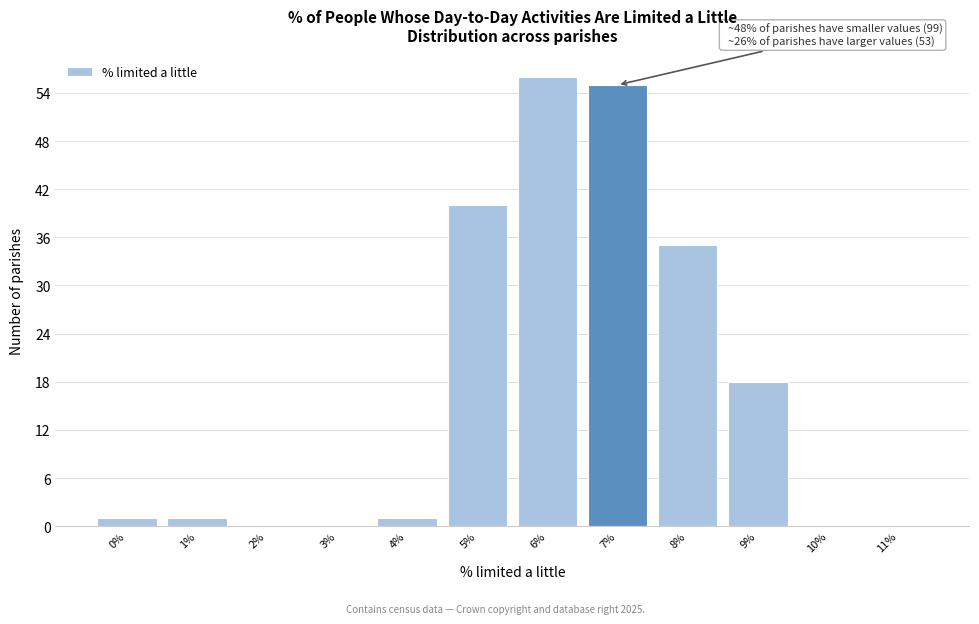

Reading left to right, list all the values displayed in this chart.

0%=1	1%=1	2%=0	3%=0	4%=1	5%=40	6%=56	7%=55	8%=35	9%=18	10%=0	11%=0